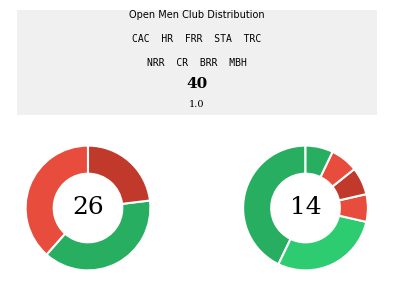

How many segments does this pie chart have?

9